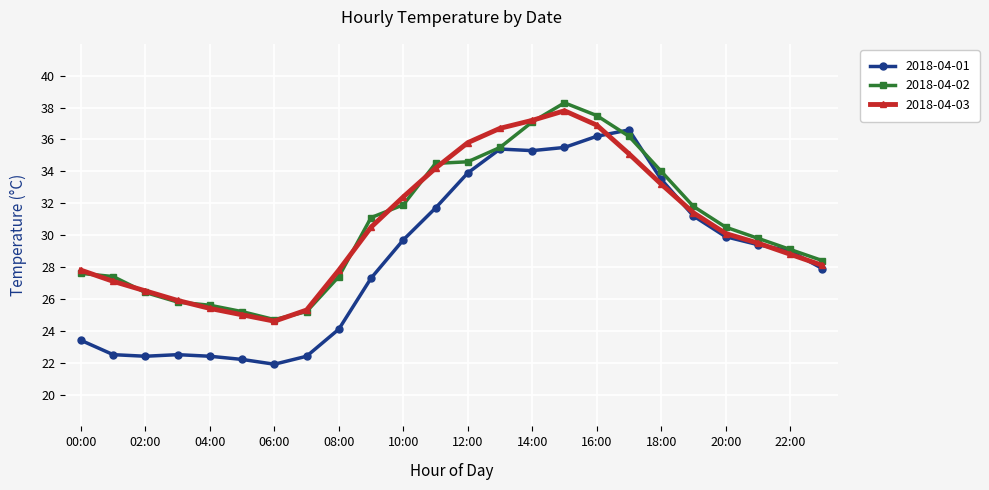

What is the greatest value displayed?

38.3